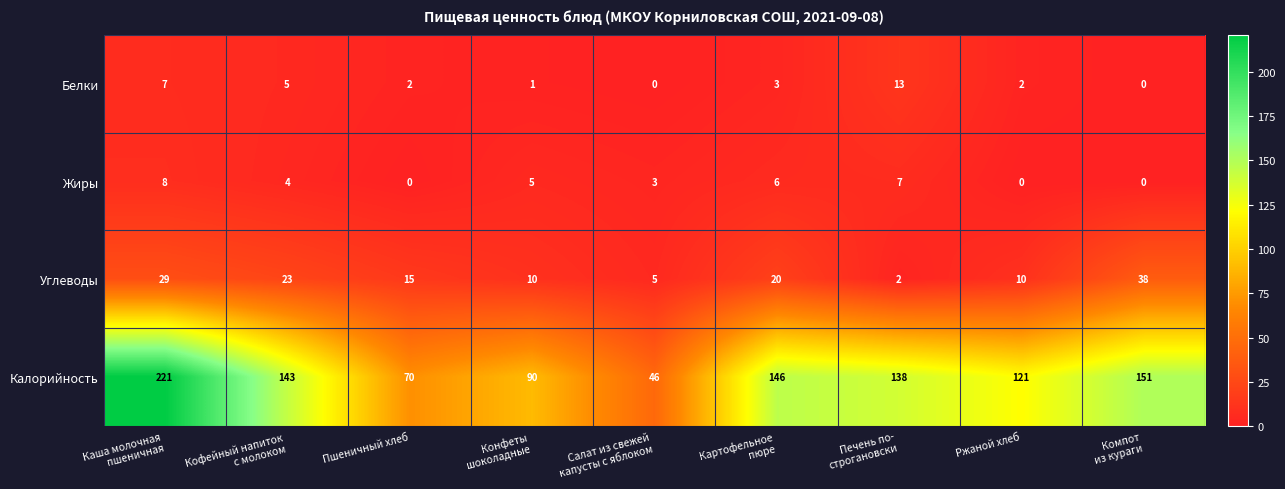

At which category is the sum across all series the highest?

Каша молочная
пшеничная